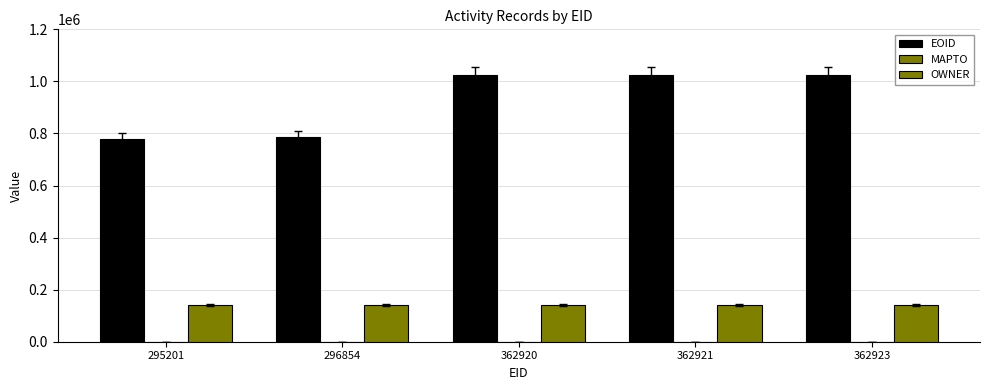

How many bars are there in total?

10